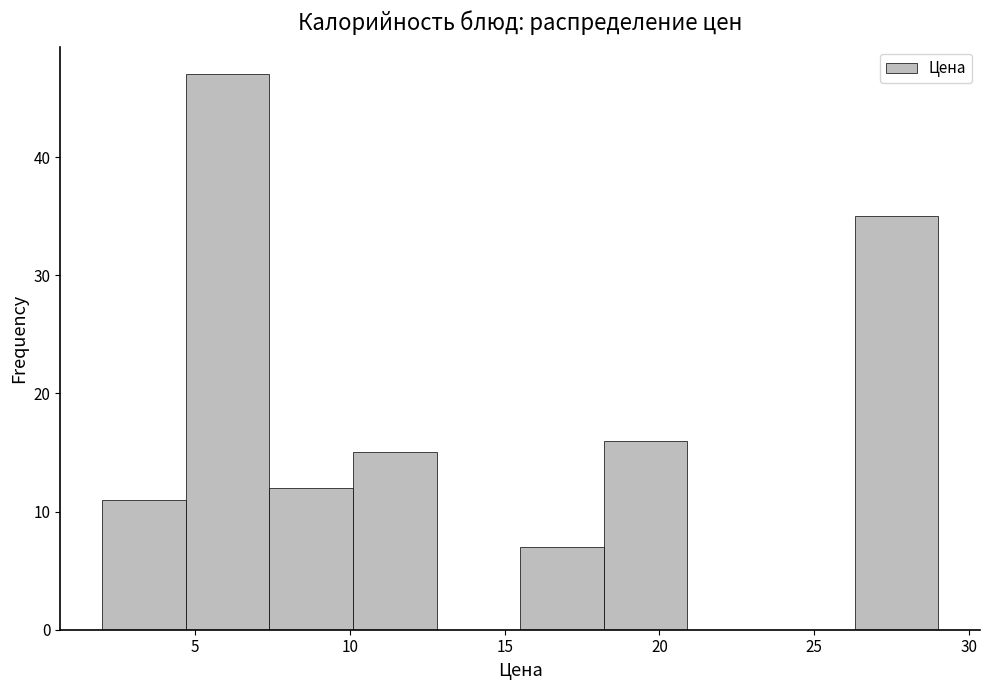

Reading left to right, list every bar in this chart as the range it spans on the x-axis followed by its height. Neither the bar edges nor the heights are printed on the chart, so give them approximately, as read against the axes.

2.0 to 4.7: 11
4.7 to 7.4: 47
7.4 to 10.1: 12
10.1 to 12.8: 15
12.8 to 15.5: 0
15.5 to 18.2: 7
18.2 to 20.9: 16
20.9 to 23.6: 0
23.6 to 26.3: 0
26.3 to 29.0: 35